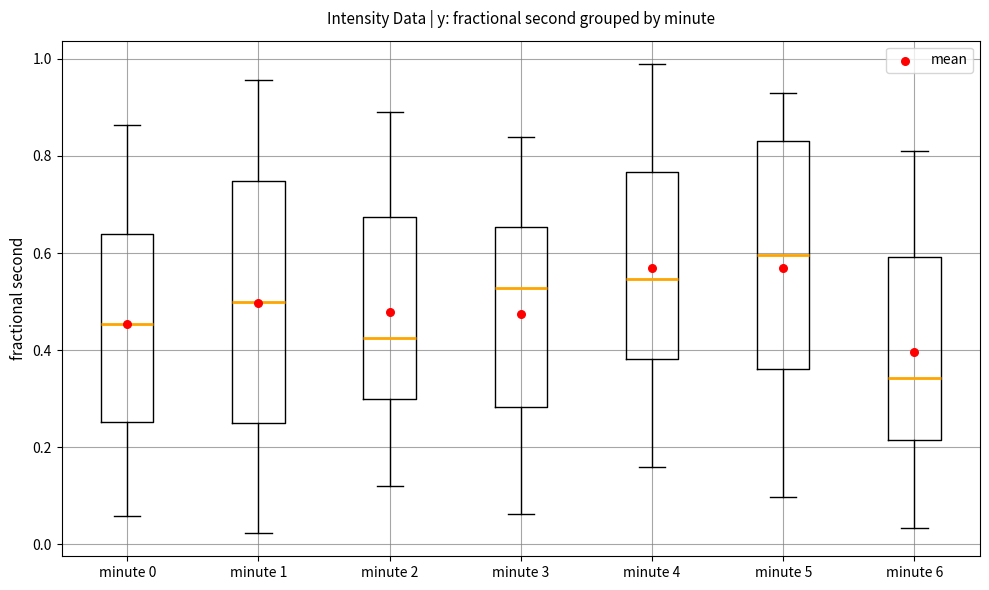

Reading left to right, read every box against the y-axis: the position of its median line, the range the box covers, and the ends of its whiskers. The values are not printed on the chart, so give them approximately, as read against the axis.

minute 0: median 0.46, box 0.26 to 0.64, whiskers 0.06 to 0.86
minute 1: median 0.50, box 0.24 to 0.74, whiskers 0.02 to 0.96
minute 2: median 0.42, box 0.30 to 0.68, whiskers 0.12 to 0.90
minute 3: median 0.52, box 0.28 to 0.66, whiskers 0.06 to 0.84
minute 4: median 0.54, box 0.38 to 0.76, whiskers 0.16 to 0.98
minute 5: median 0.60, box 0.36 to 0.84, whiskers 0.10 to 0.94
minute 6: median 0.34, box 0.22 to 0.60, whiskers 0.04 to 0.82